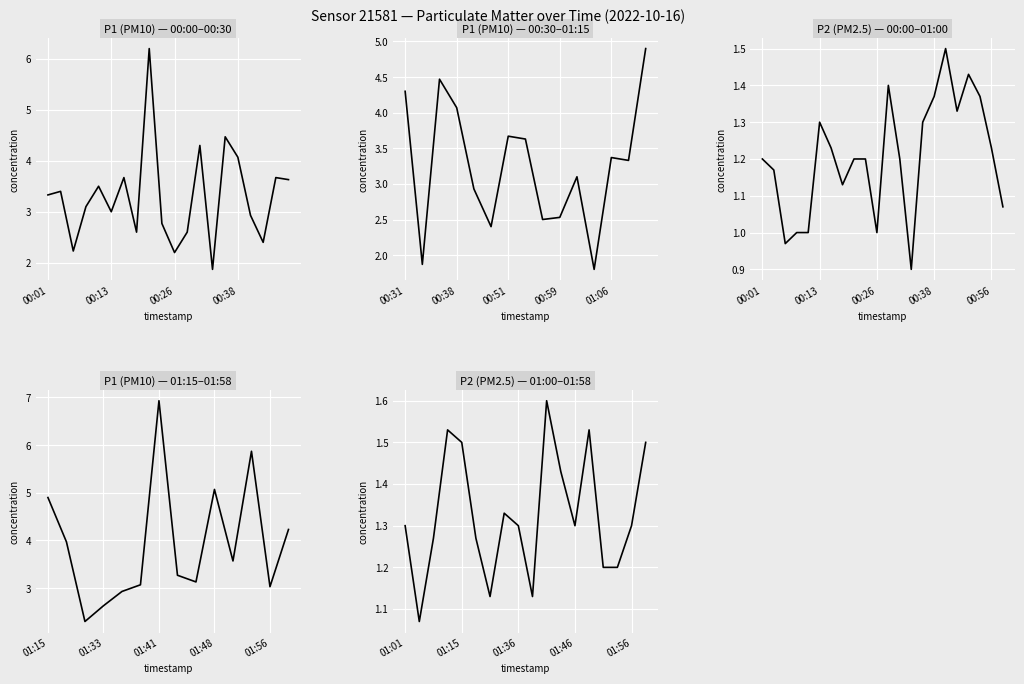

At which label does P1 first exceed 3?

00:01